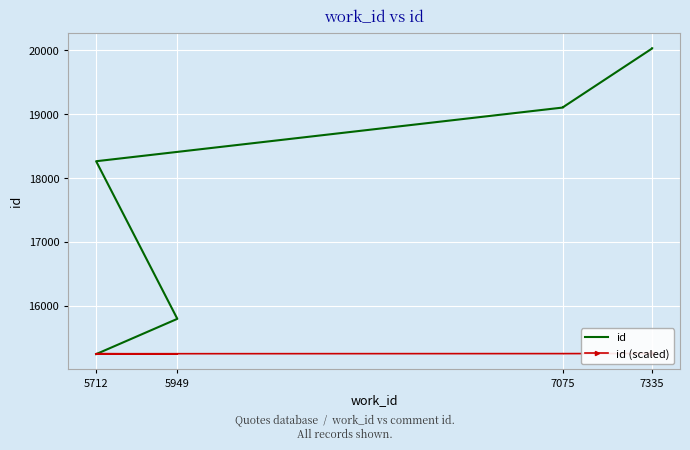

What is the difference between the highest and lowest values at 7335?

4781.0